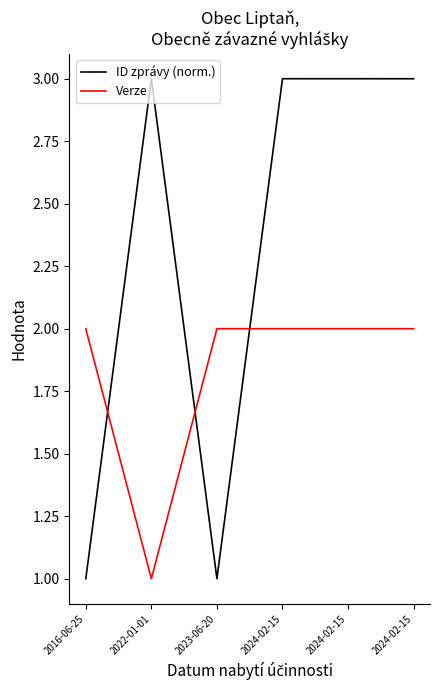

What are all the series names shown in the legend?

ID zprávy (norm.), Verze